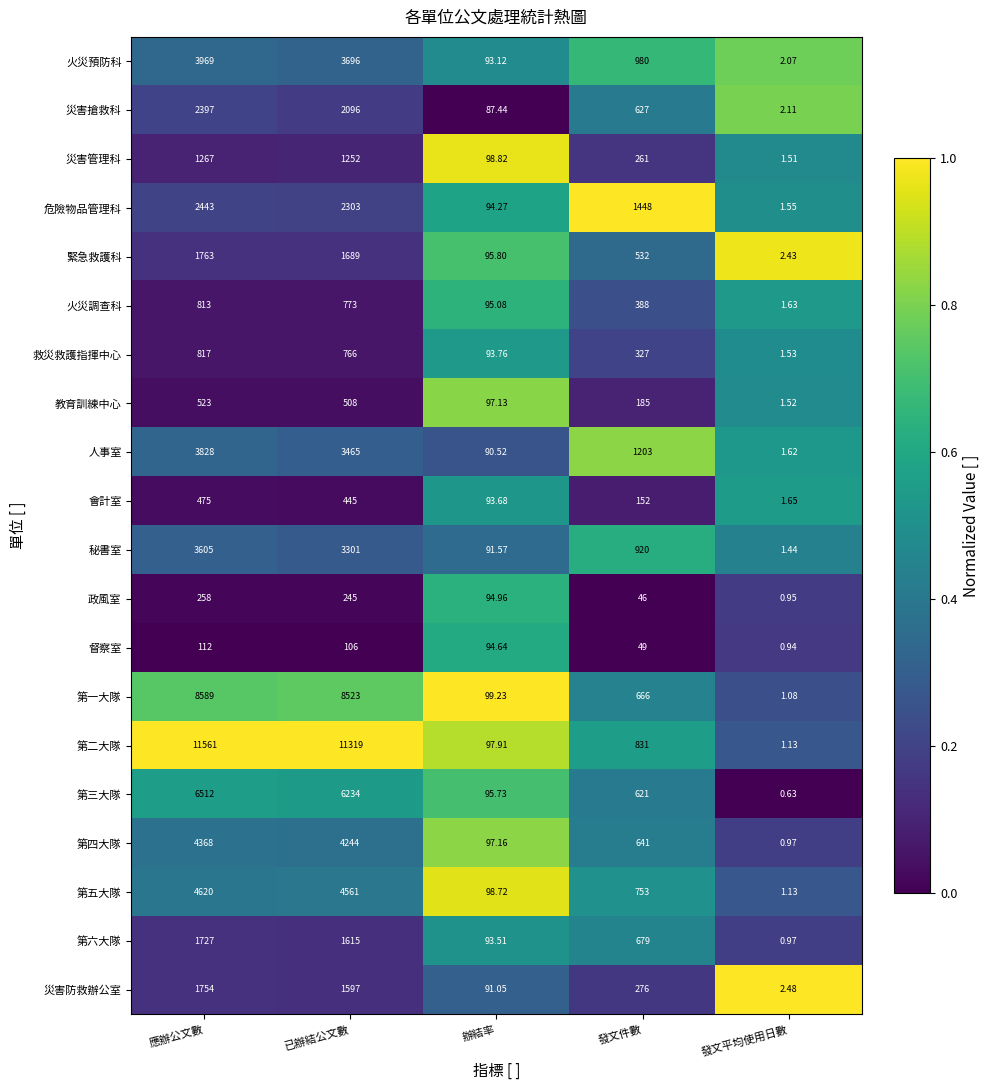

At which category is the sum across all series the highest?

應辦公文數